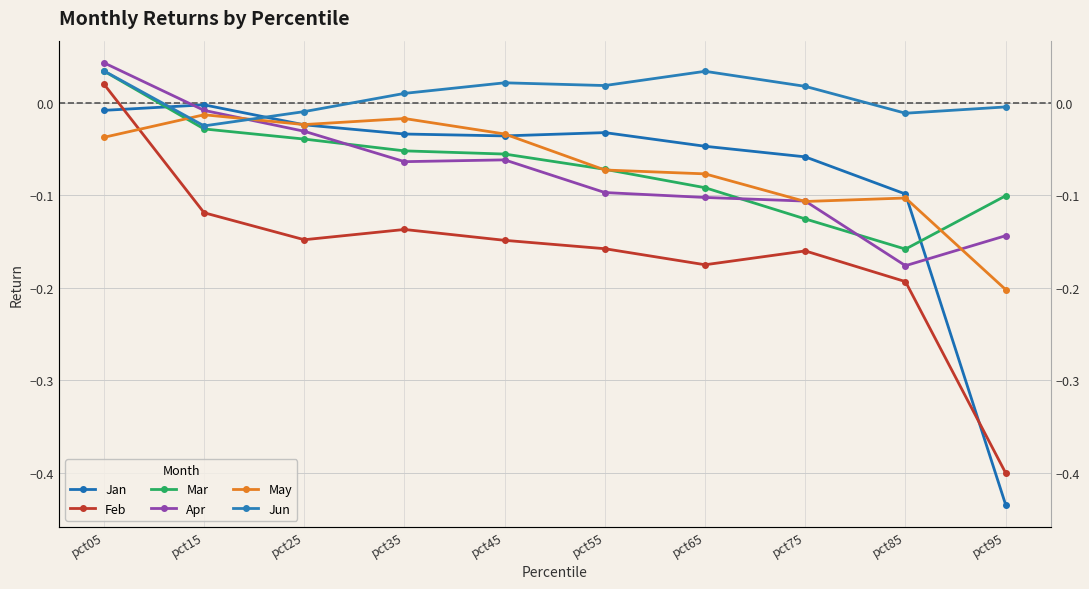

What is the spread (max minus min) of values at pct75?

0.2